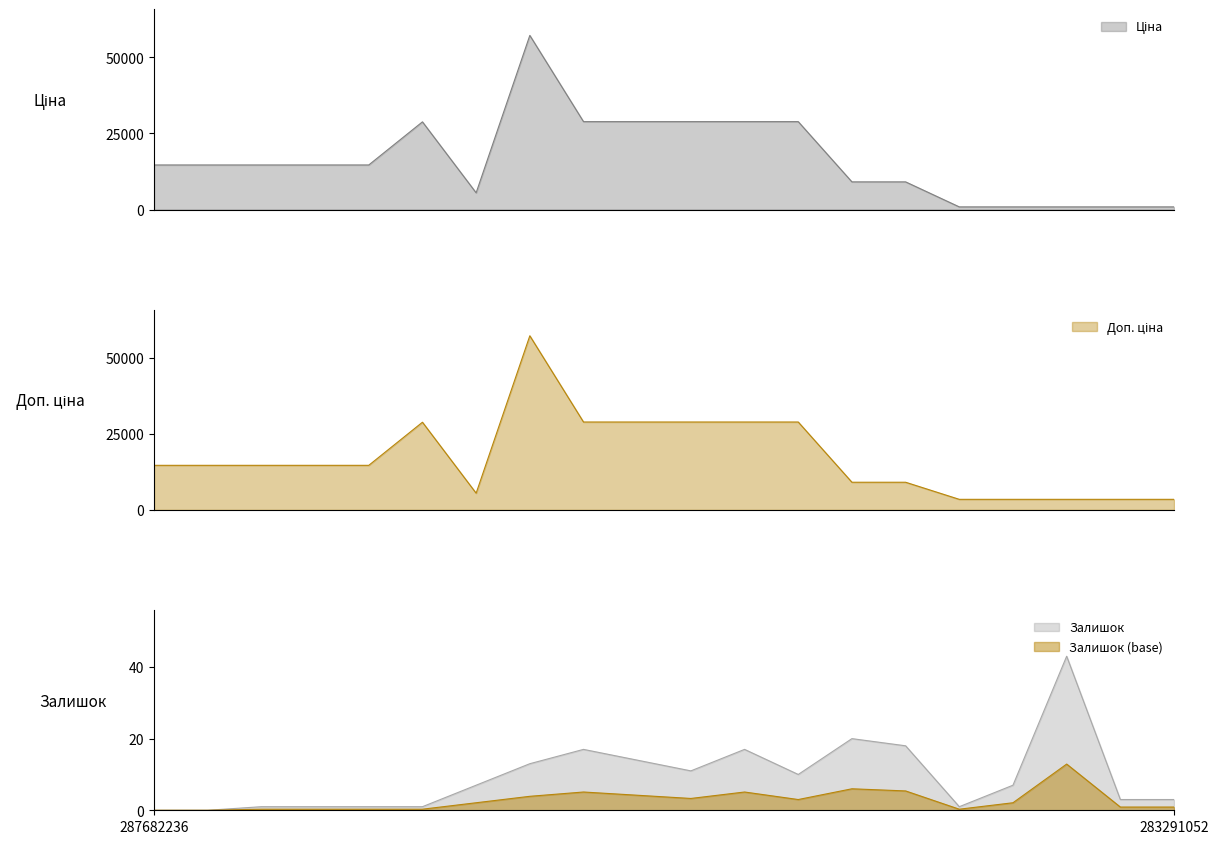

Which series changed the most between 287682235 and 273702193?

Ціна